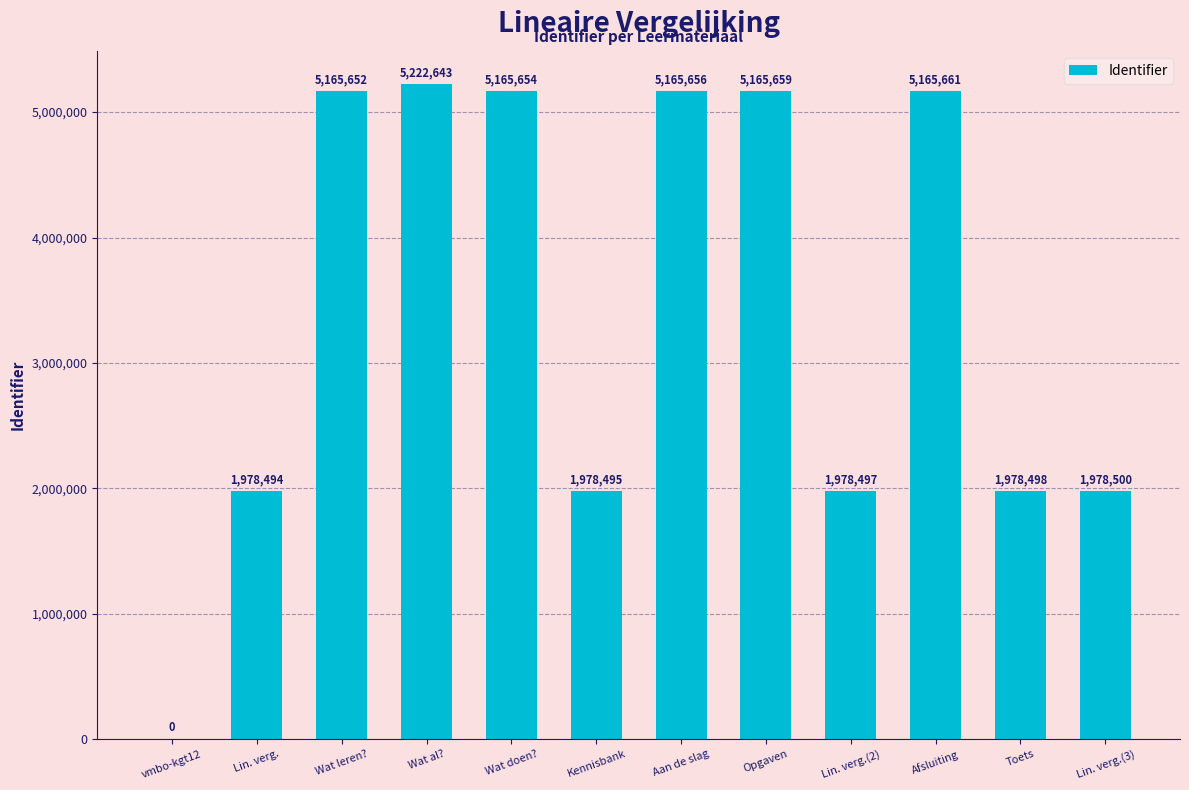

How many values are above zero?

11